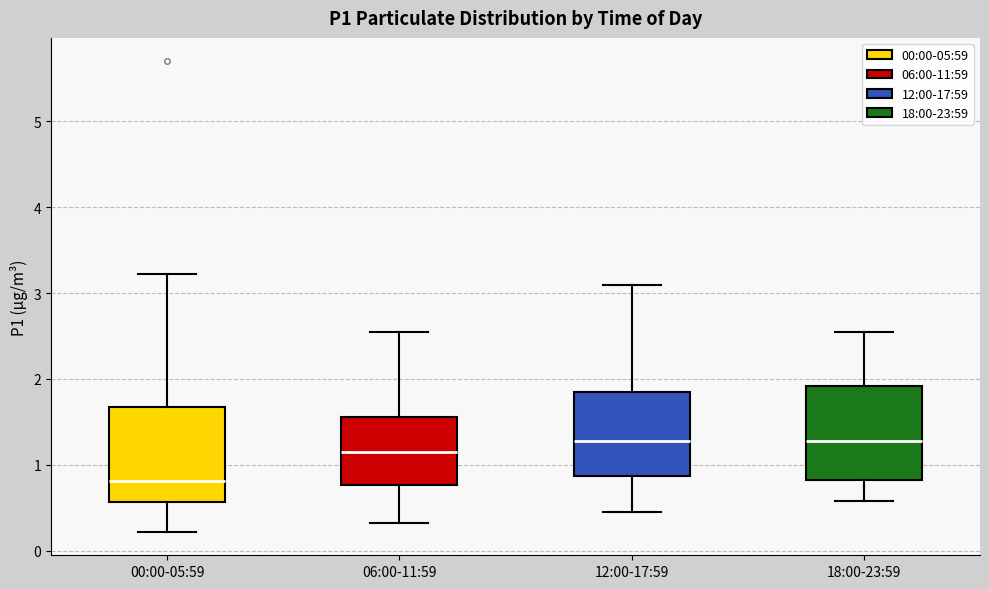

Where does the upper whisker of the box for 00:00-05:59 end on the y-axis? The values are not printed on the chart, so give them approximately, as read against the axis.

3.2